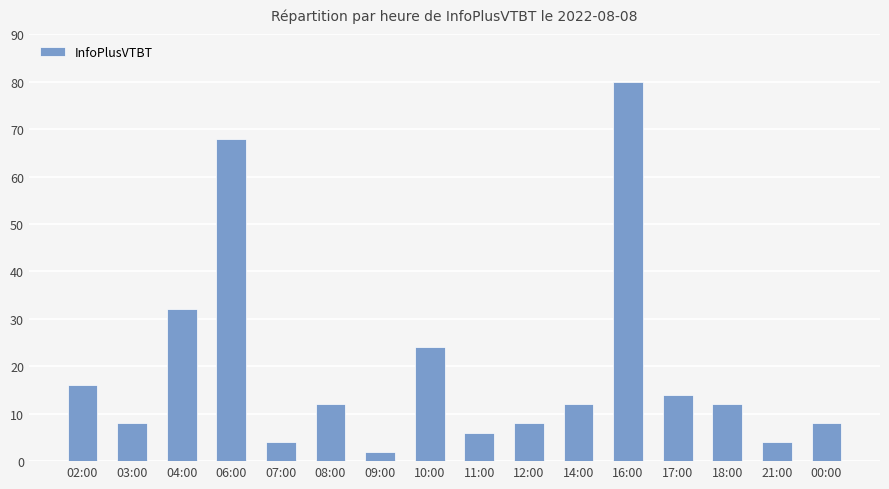

What is the greatest value displayed?

80